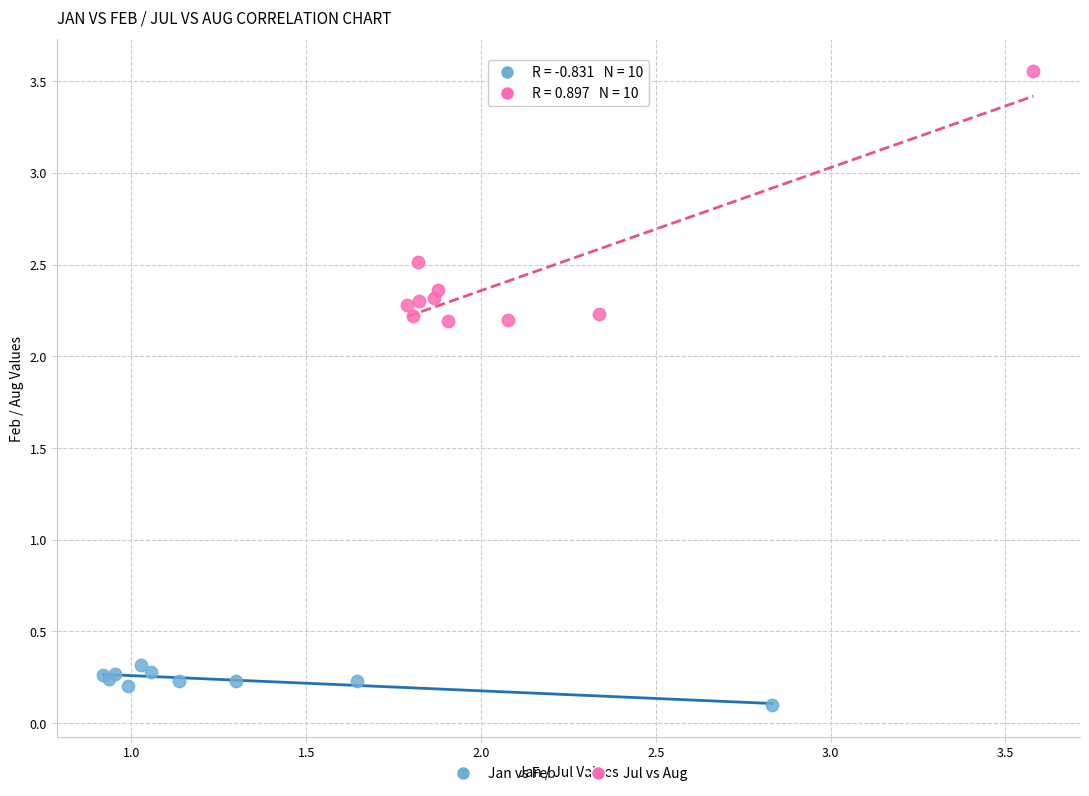

Which series reaches the maximum Y coordinate?

Jul vs Aug